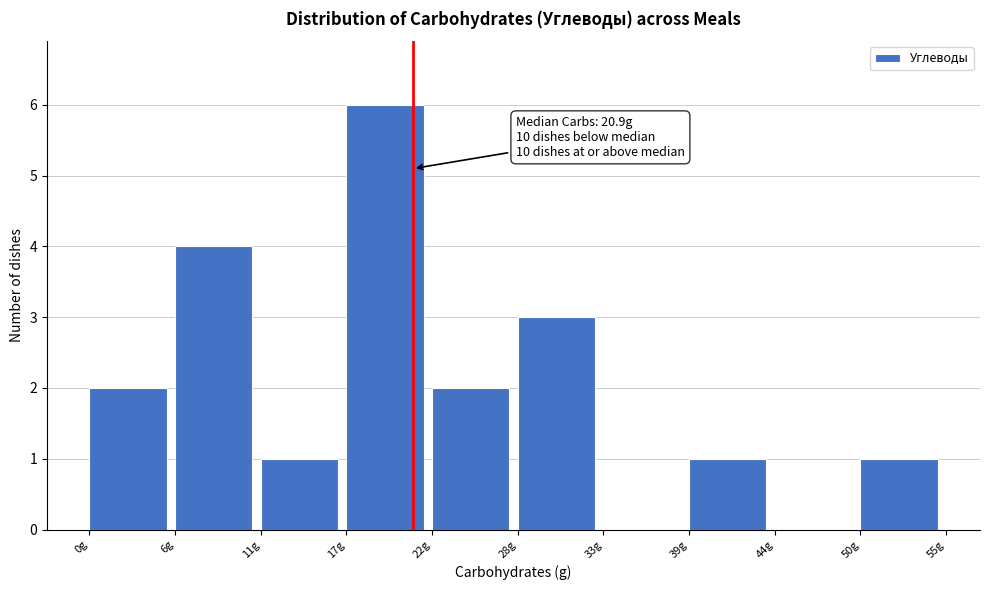

Which range on the x-axis has the tallest bar?

17 to 22